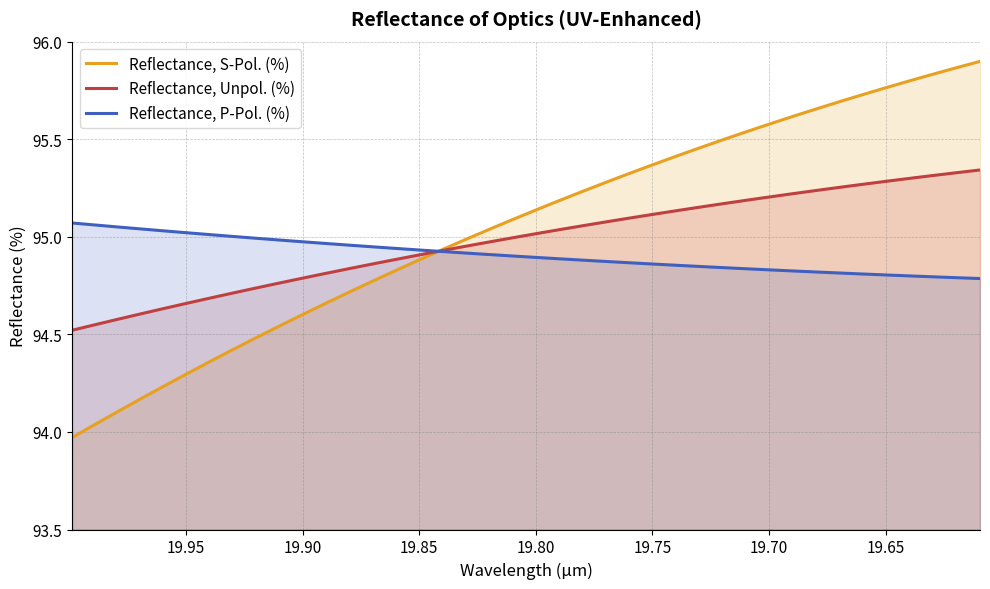

What is the sum of all Reflectance, Unpol. (%) values?

3799.1